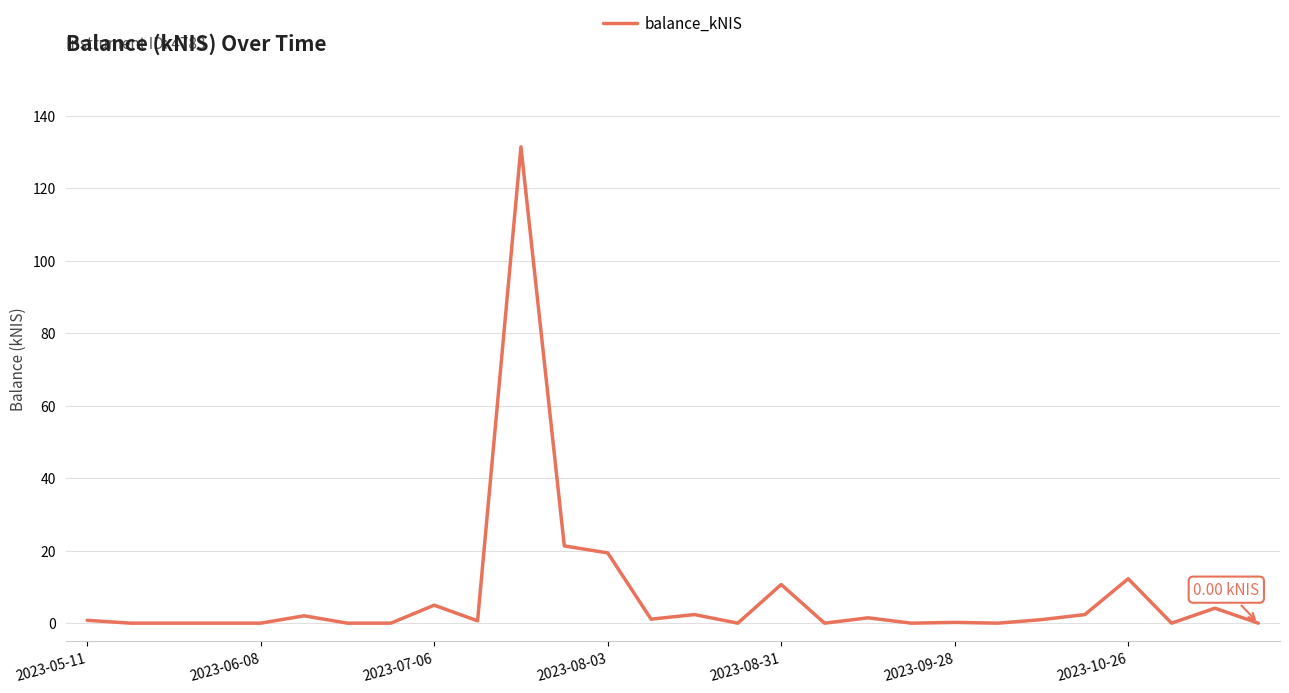

Is this an area chart (filled region under the line)?

No